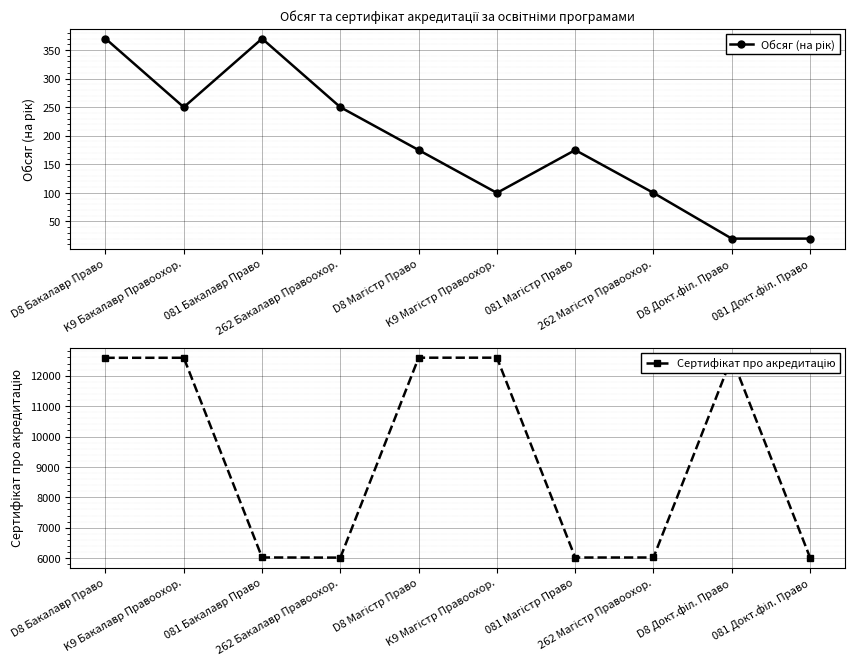

Rank the series at 262 Магістр Правоохор. from highest to lowest value.

Сертифікат про акредитацію, Обсяг (на рік)